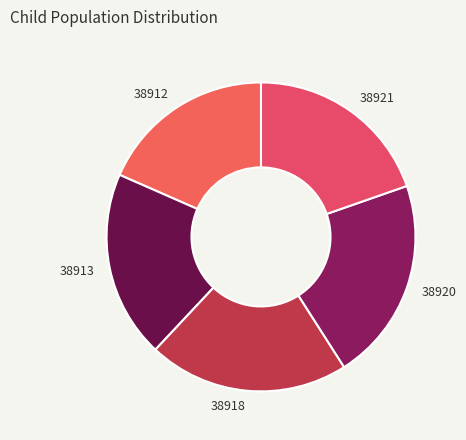

Is there any slice that represents more than half of the pie?

No